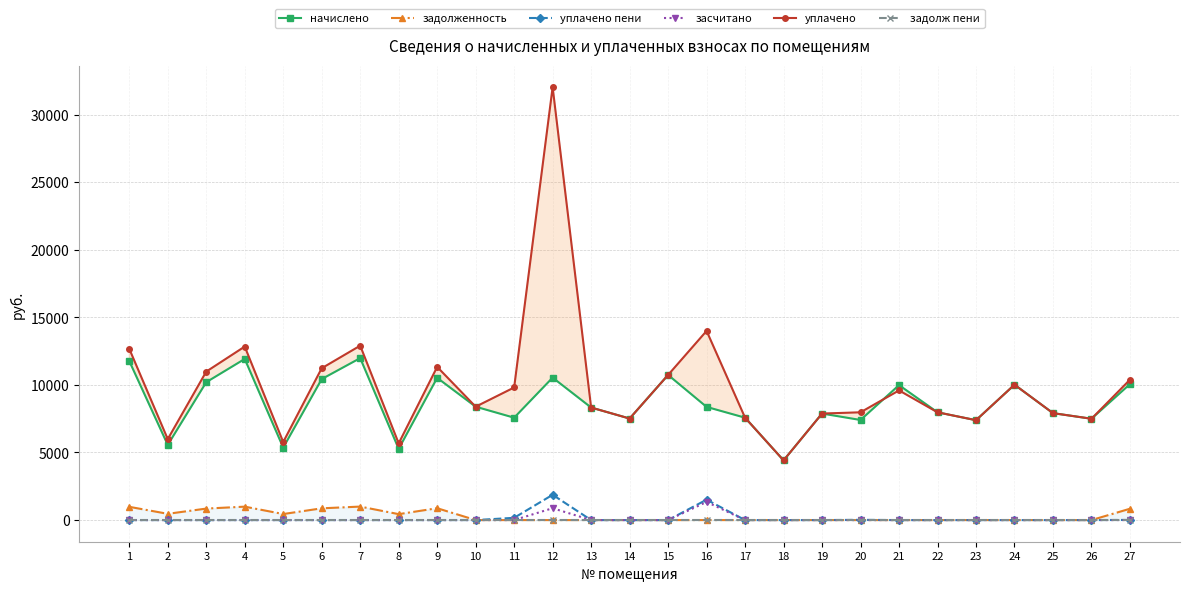

At which label does уплачено reach its minimum?

18